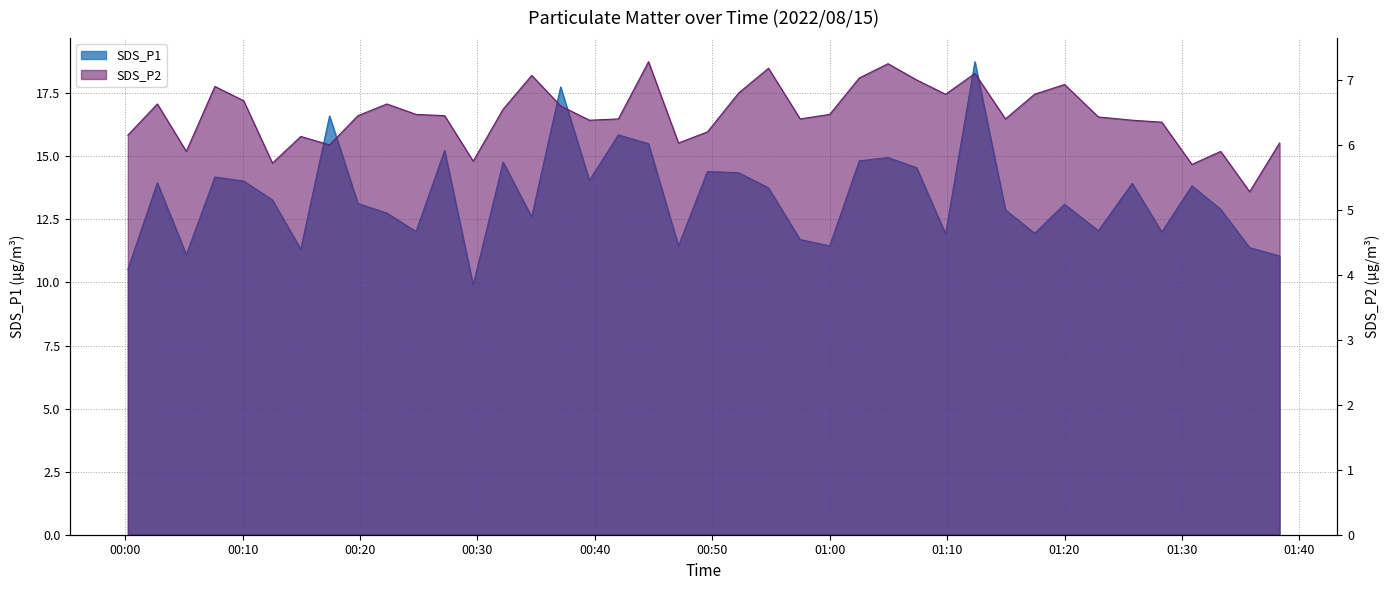

Where is the first local maximum for SDS_P1?

2022/08/15 00:02:44